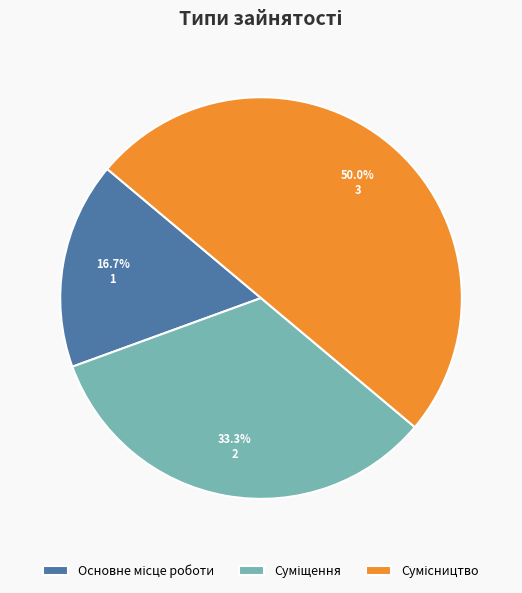

How many slices are in this pie chart?

3